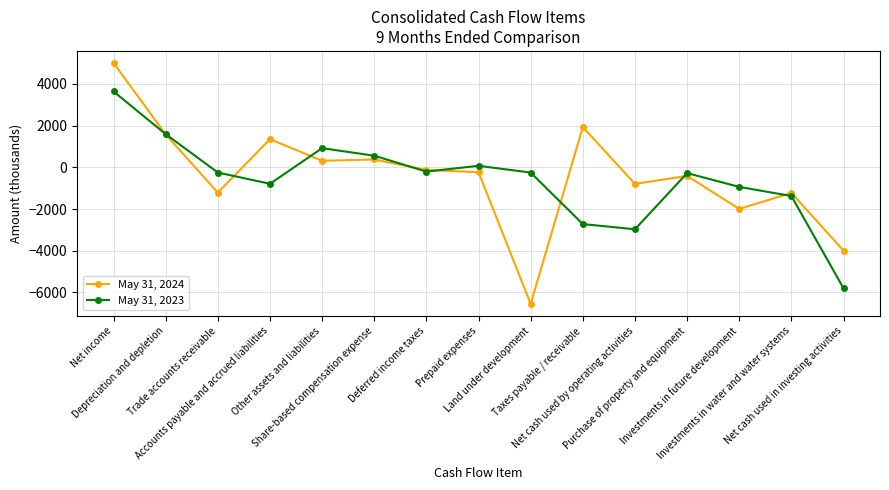

At which label is May 31, 2024 closest to -771?

Net cash used by operating activities